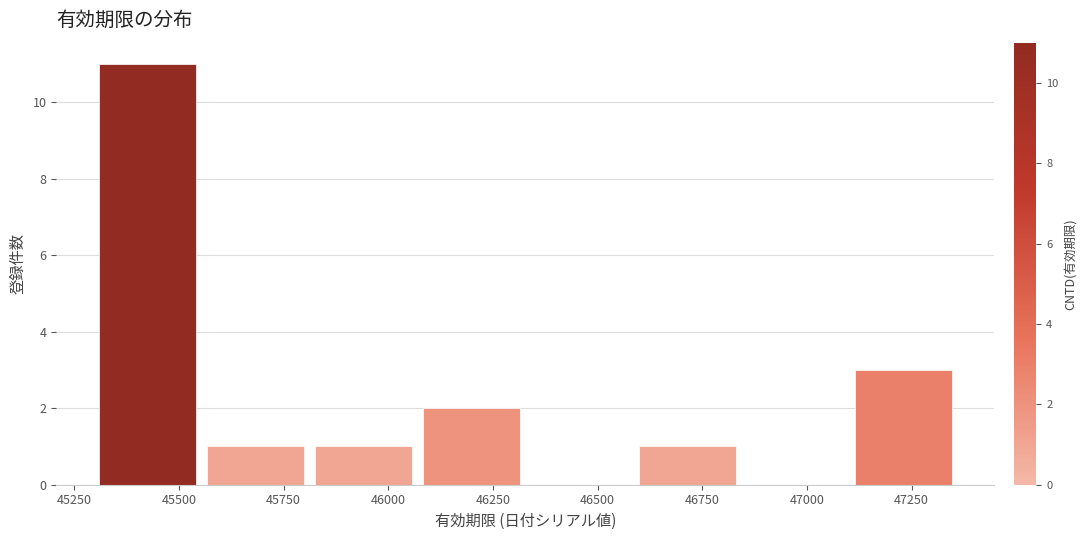

Which range on the x-axis has the tallest bar?

45300 to 45550